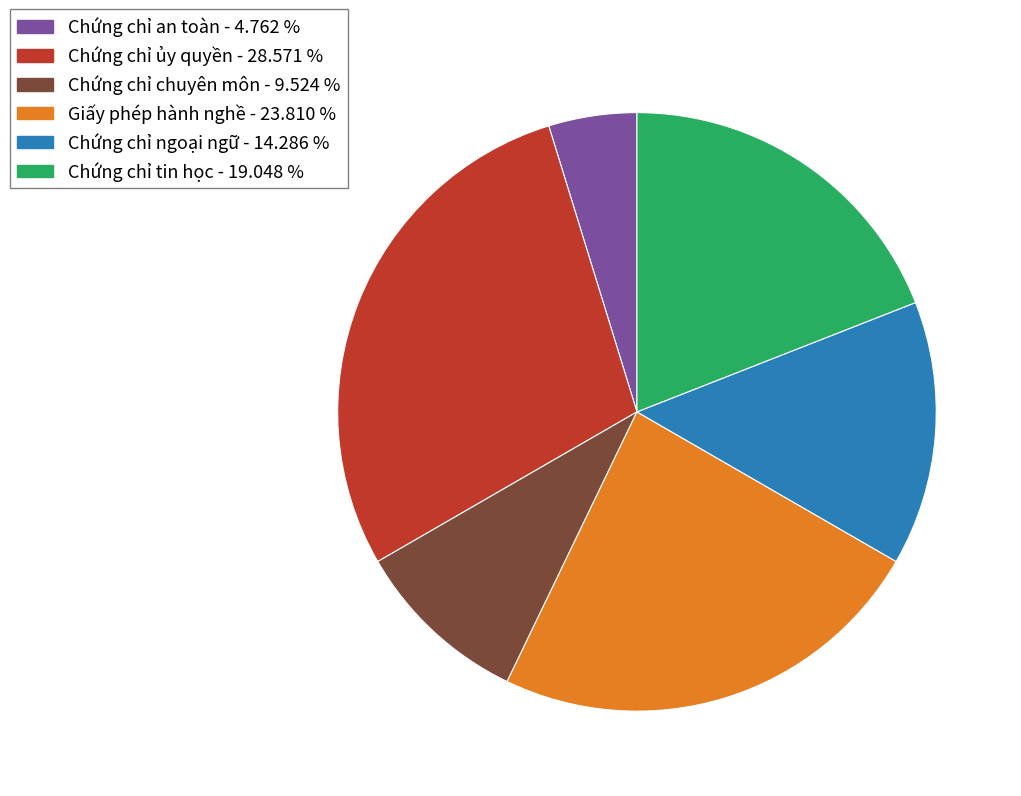

How many slices are in this pie chart?

6